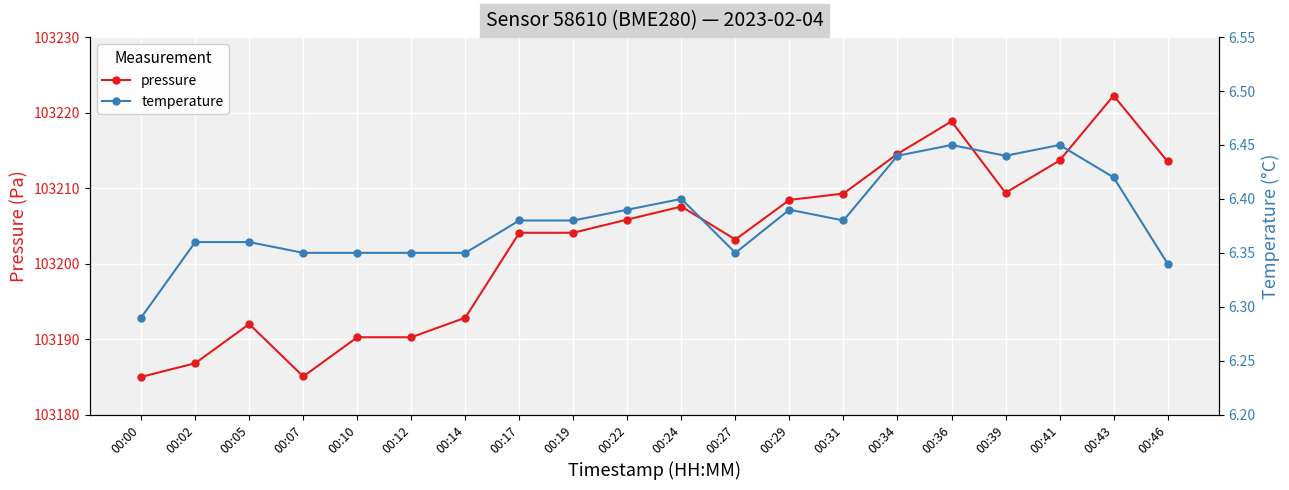

True or false: pressure and temperature cross at least once.

False